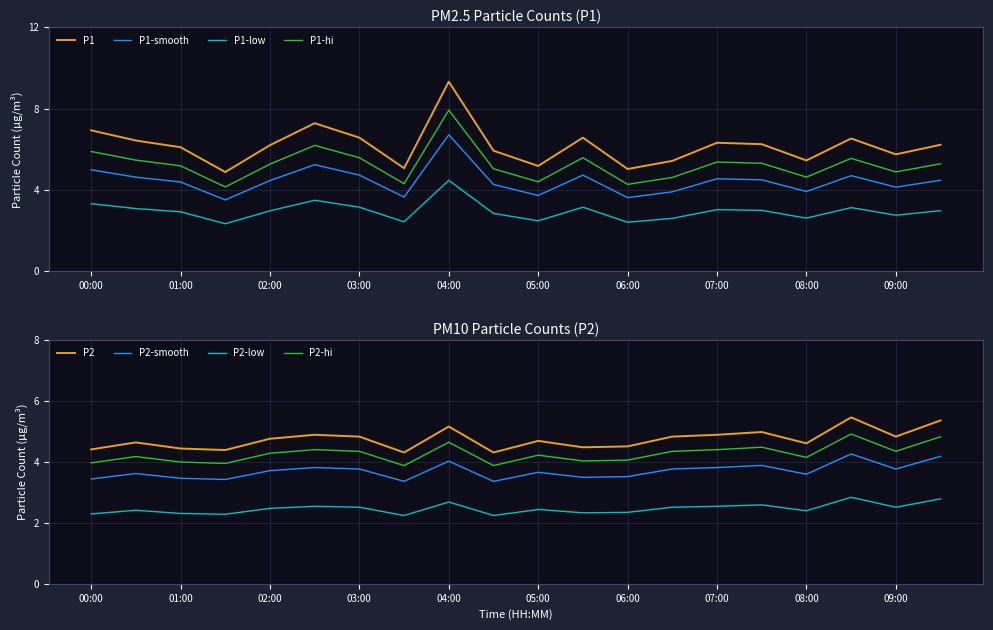

What is the highest value of the P1-hi series?

7.9